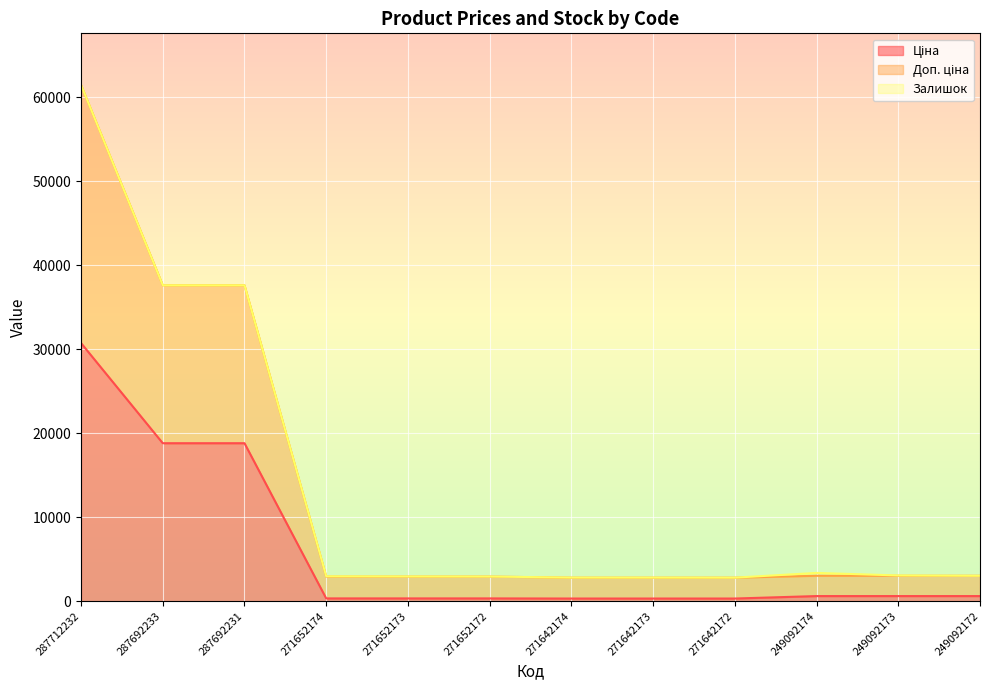

What is the average value of the Ціна series?

6002.3